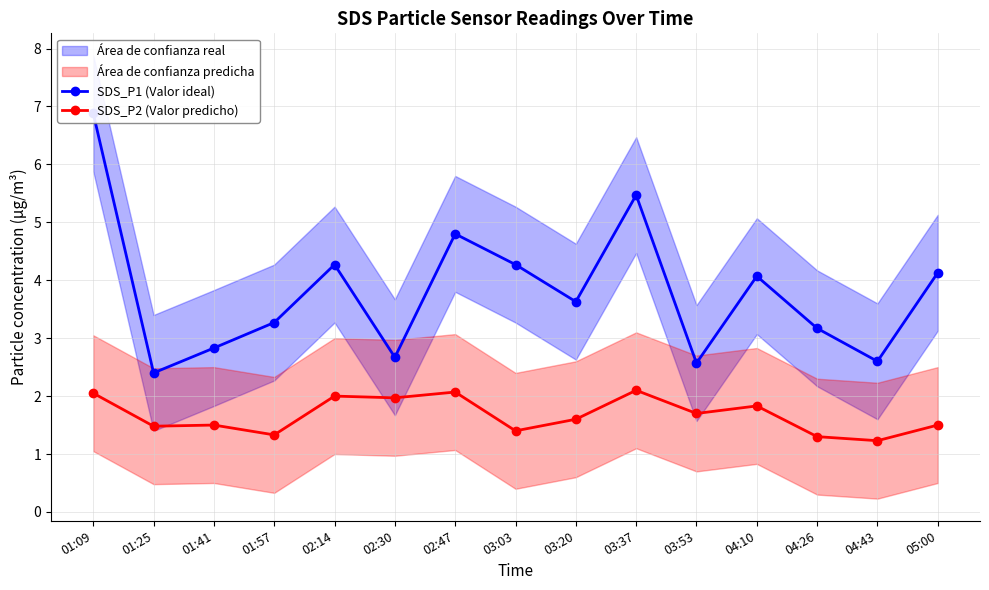

What is the maximum value for SDS_P1 (Valor ideal)?

6.9